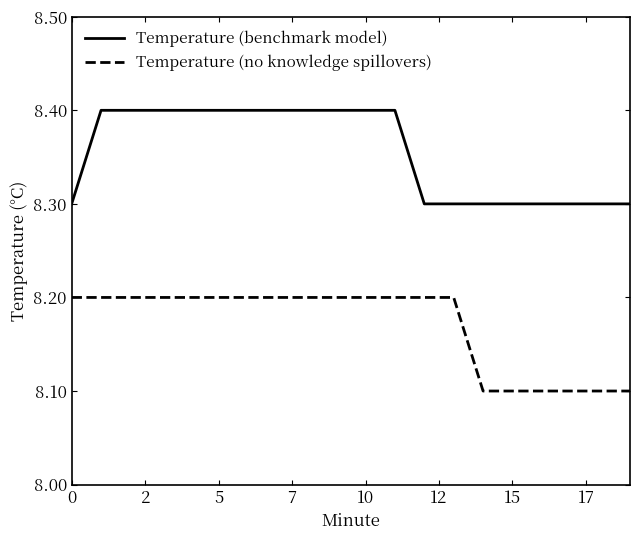

What is the difference between the maximum and minimum values in the Temperature (no knowledge spillovers) series?

0.1